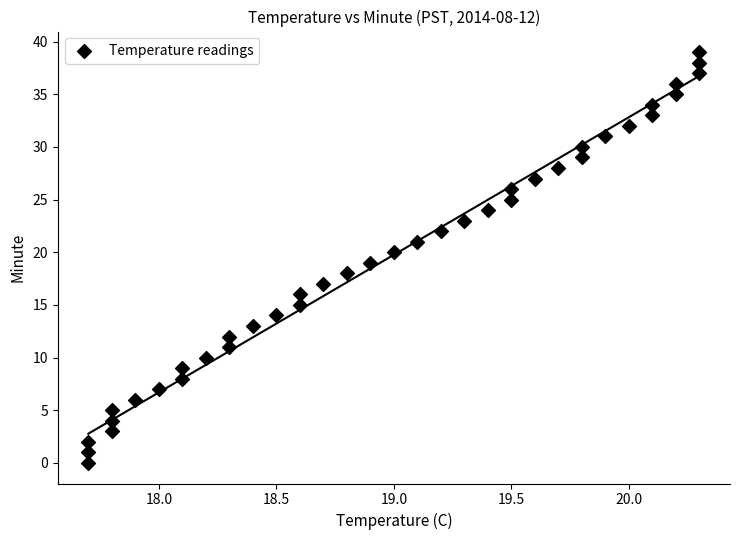

How many points are shown in the scatter plot?

40